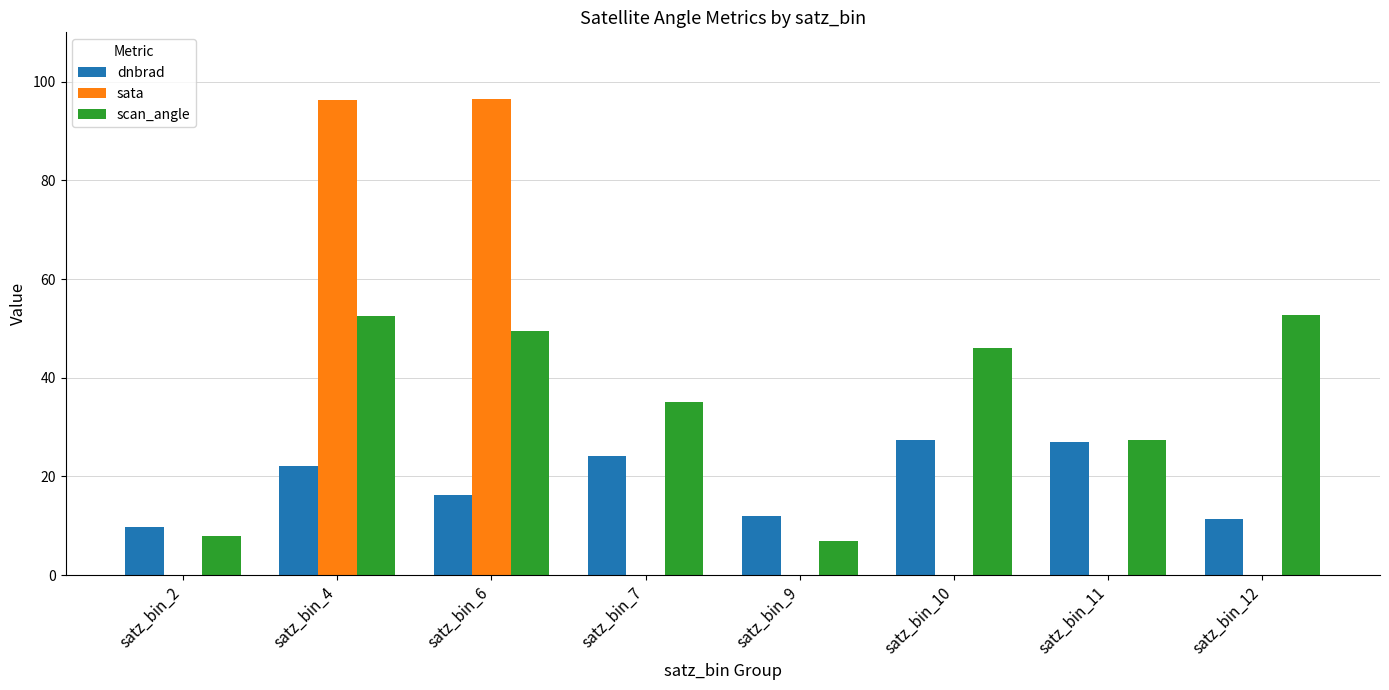

List the labels in order of dnbrad value, smallest first.

satz_bin_2, satz_bin_12, satz_bin_9, satz_bin_6, satz_bin_4, satz_bin_7, satz_bin_11, satz_bin_10